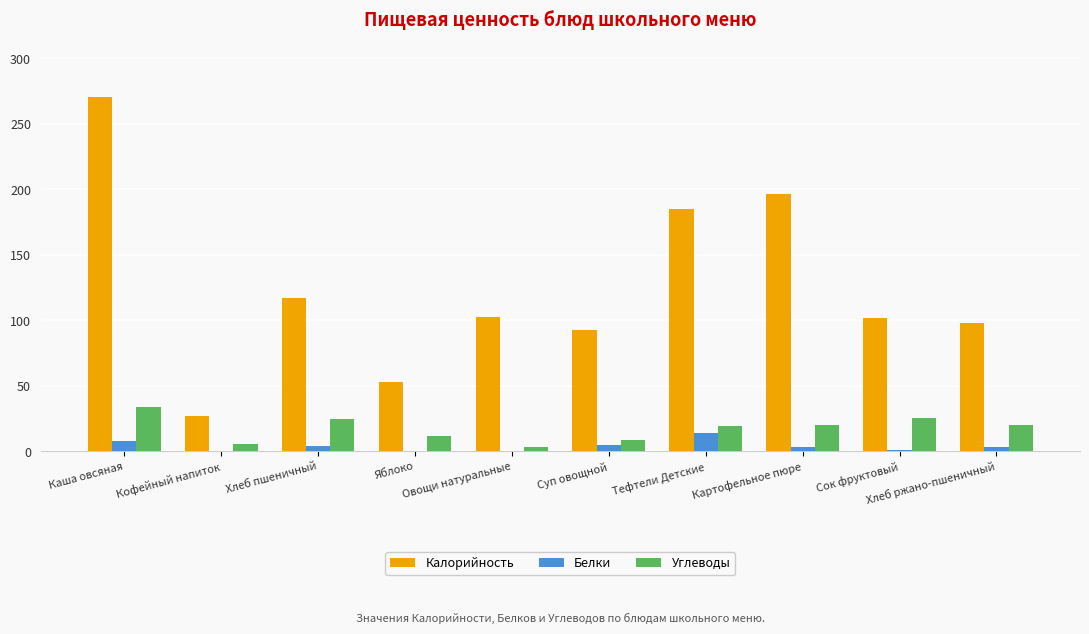

Is the value of Углеводы at Яблоко greater than the value of Белки at Сок фруктовый?

Yes